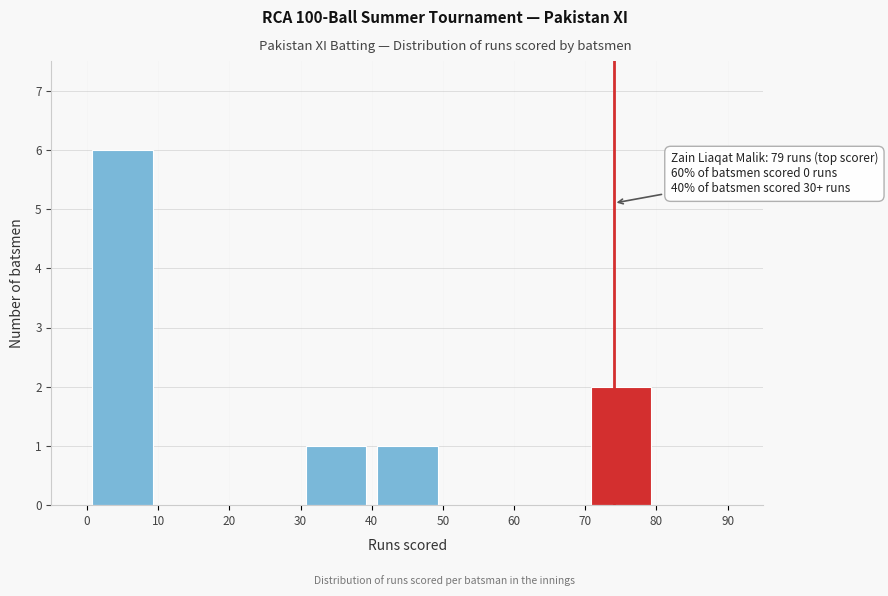

Which range on the x-axis has the tallest bar?

0 to 10